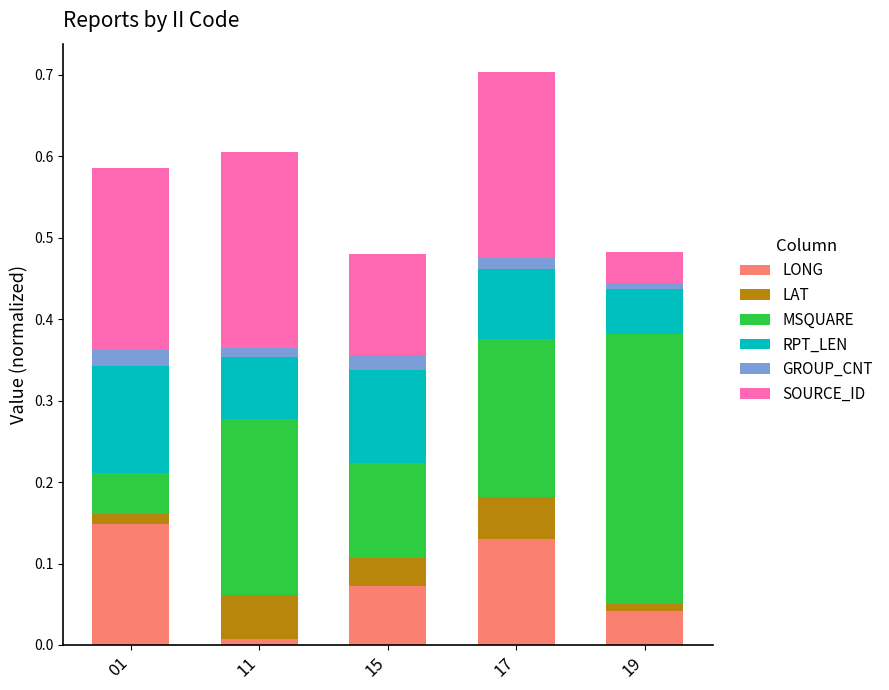

Does the chart contain stacked bars?

Yes